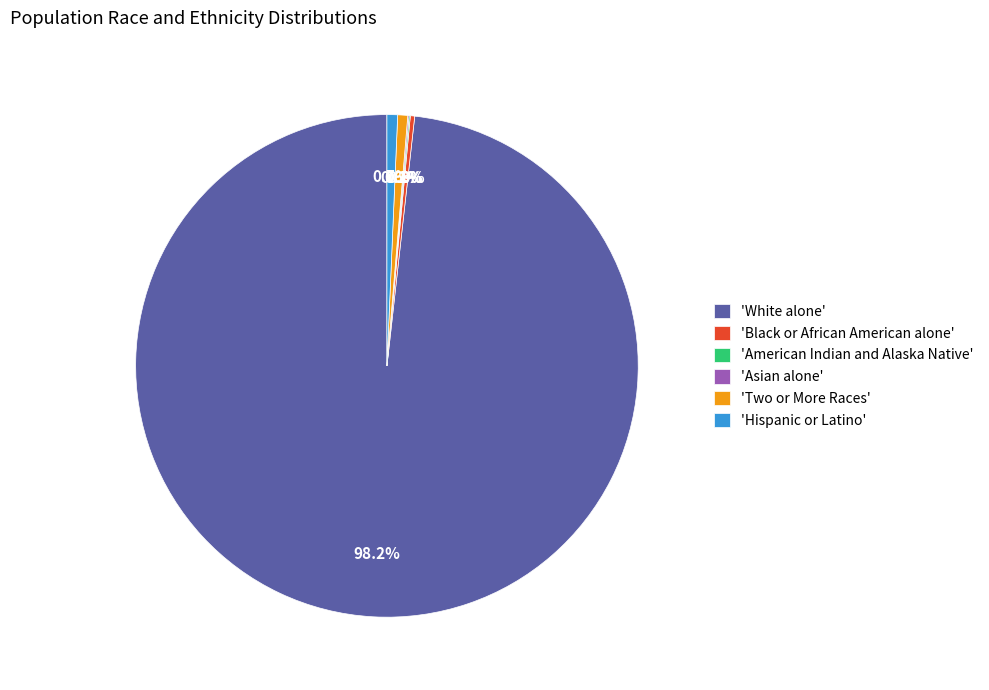

What is the largest slice in the pie chart?

'White alone'